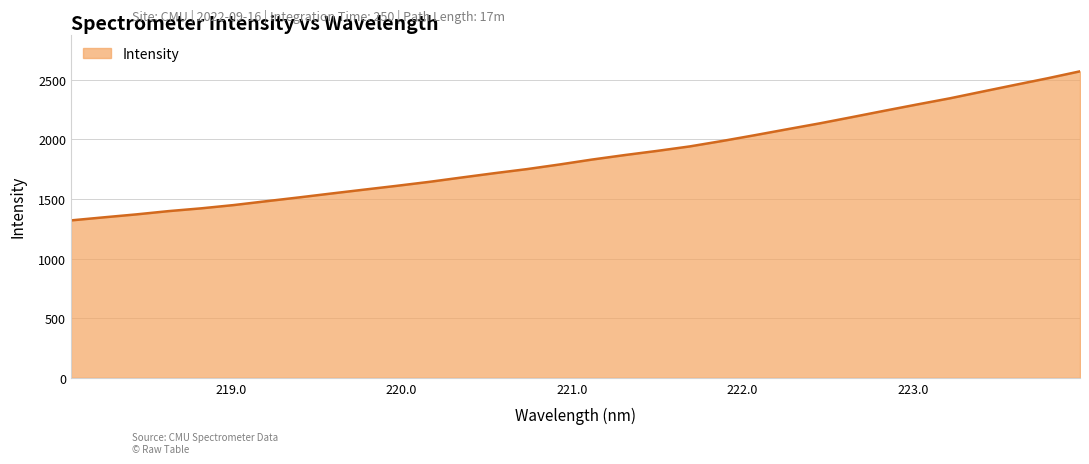

What is the maximum value shown in the chart?

2570.8